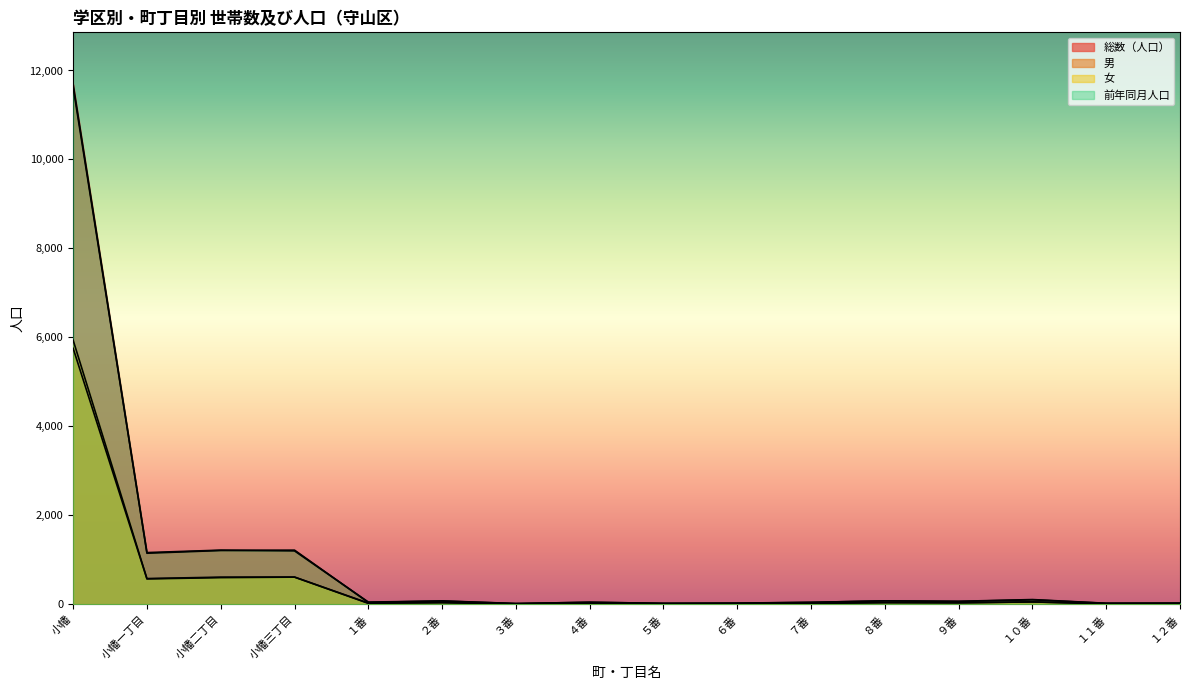

Reading right to left, list all the values displayed in this chart.

総数（人口）: 24	23	106	67	77	43	24	21	45	17	76	41	1217	1209	1148	11689
男: 11	8	53	35	34	21	11	10	24	9	41	21	610	599	570	5753
女: 13	15	53	32	43	22	13	11	21	8	35	27	612	610	578	5936
前年同月人口: 27	21	100	63	77	43	27	21	45	16	72	50	1200	1217	1162	11623